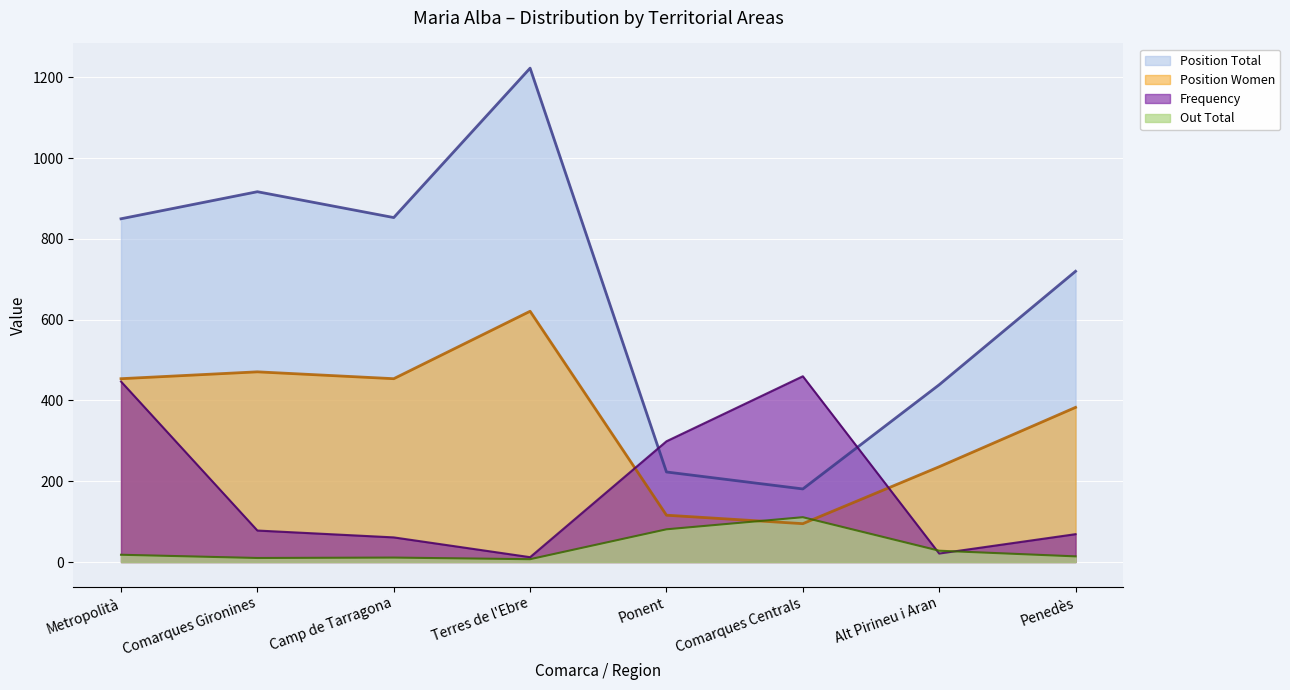

What is the label of the 3rd point from the right?

Comarques Centrals